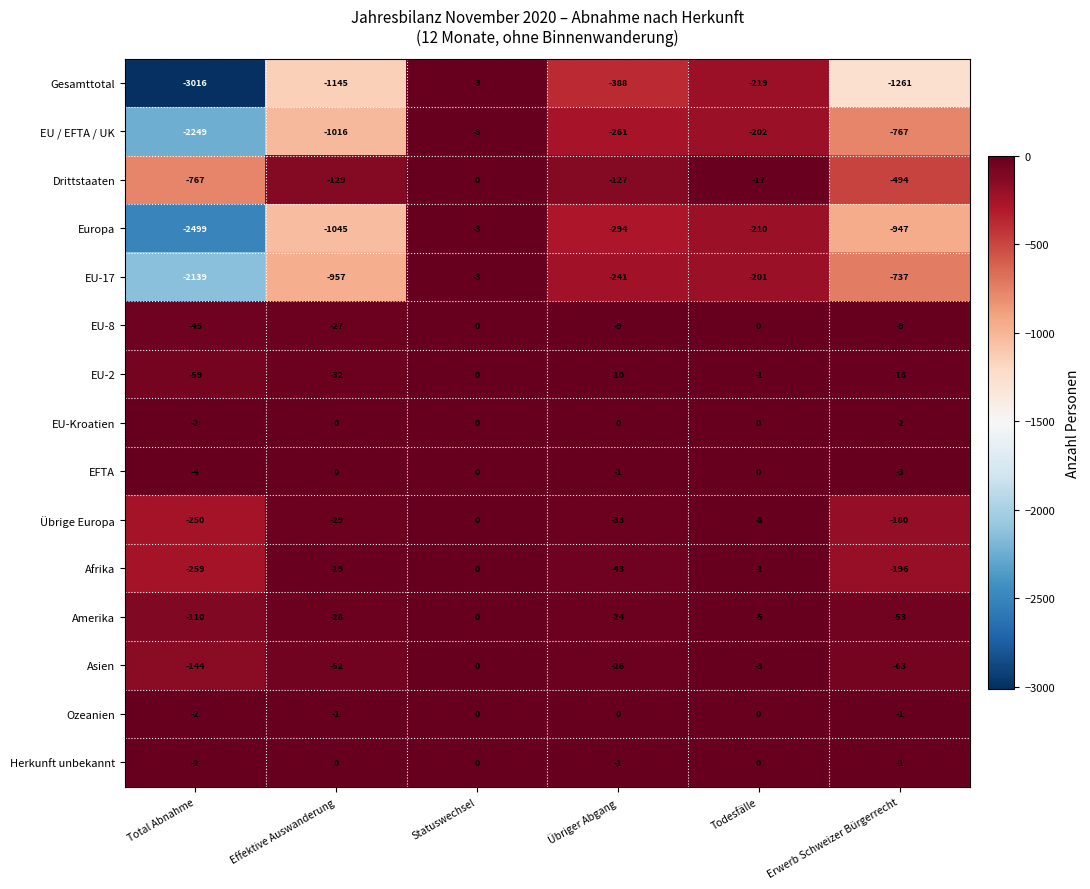

What is the average value of the Gesamttotal series?

-1005